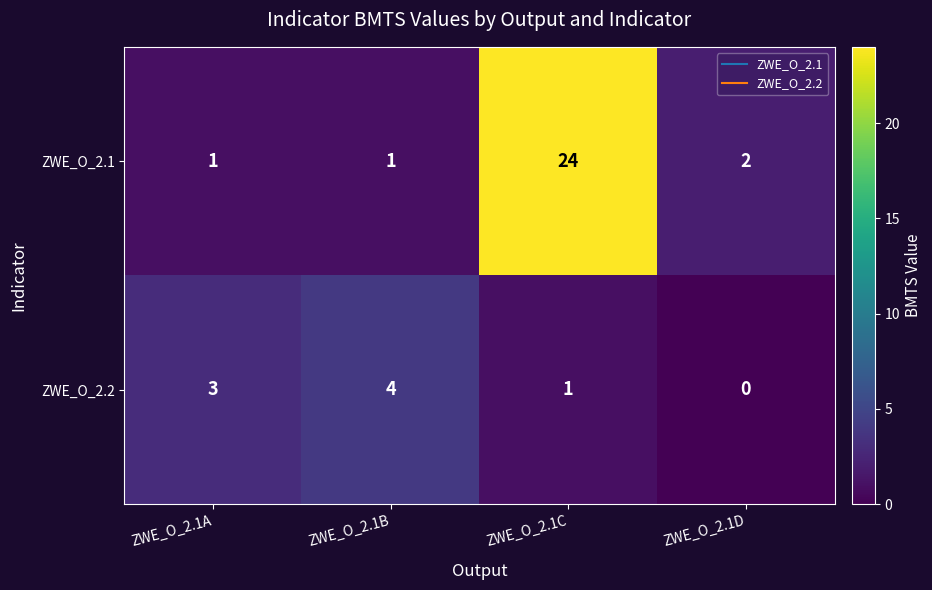

The value of ZWE_O_2.1 at ZWE_O_2.1C is 24. True or false?

True